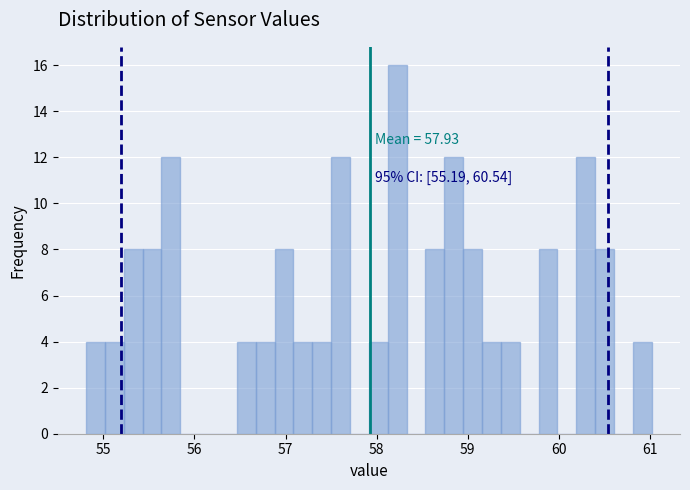

Around what value on the x-axis is the tallest bar? Give the approximate position of its centre, as read against the axis.

58.2